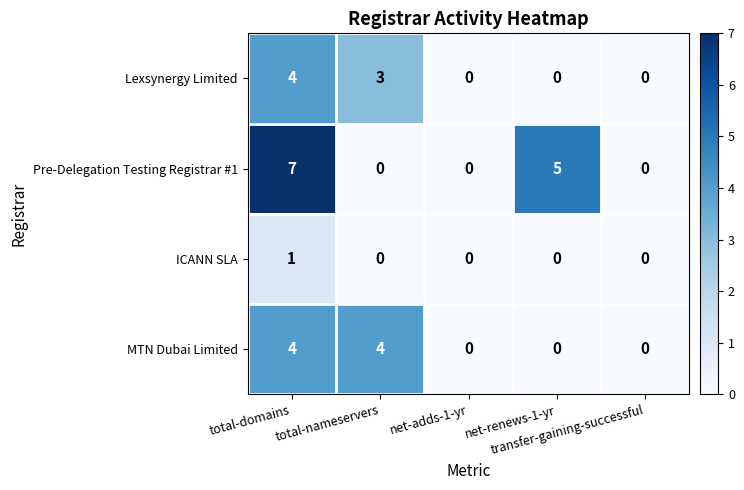

Which category has the highest value across all series?

total-domains